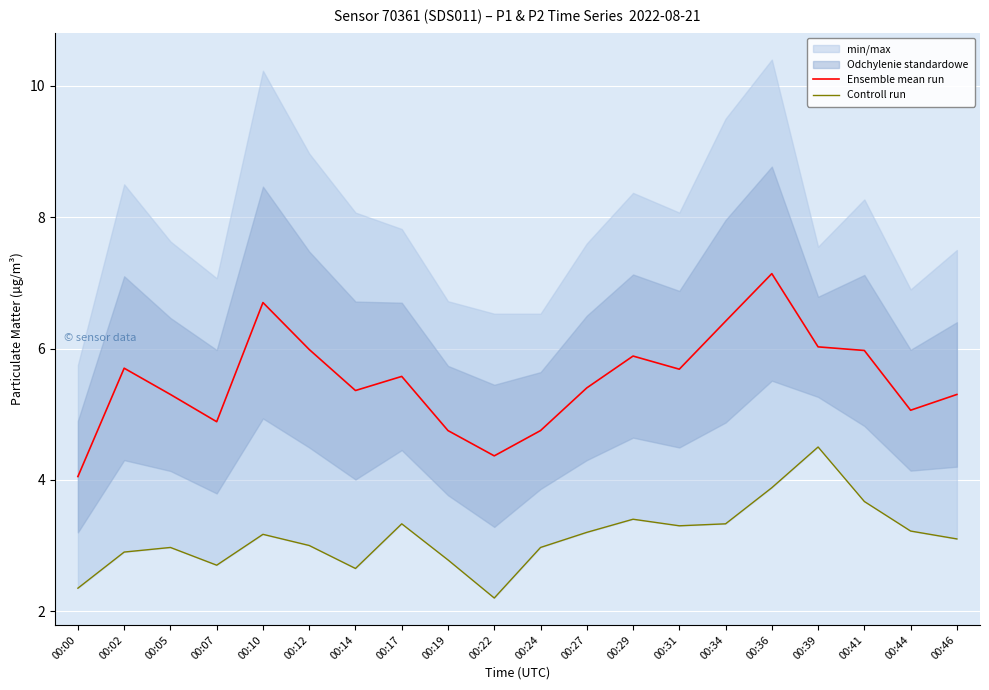

How many values in the Ensemble mean run series exceed 5?

15